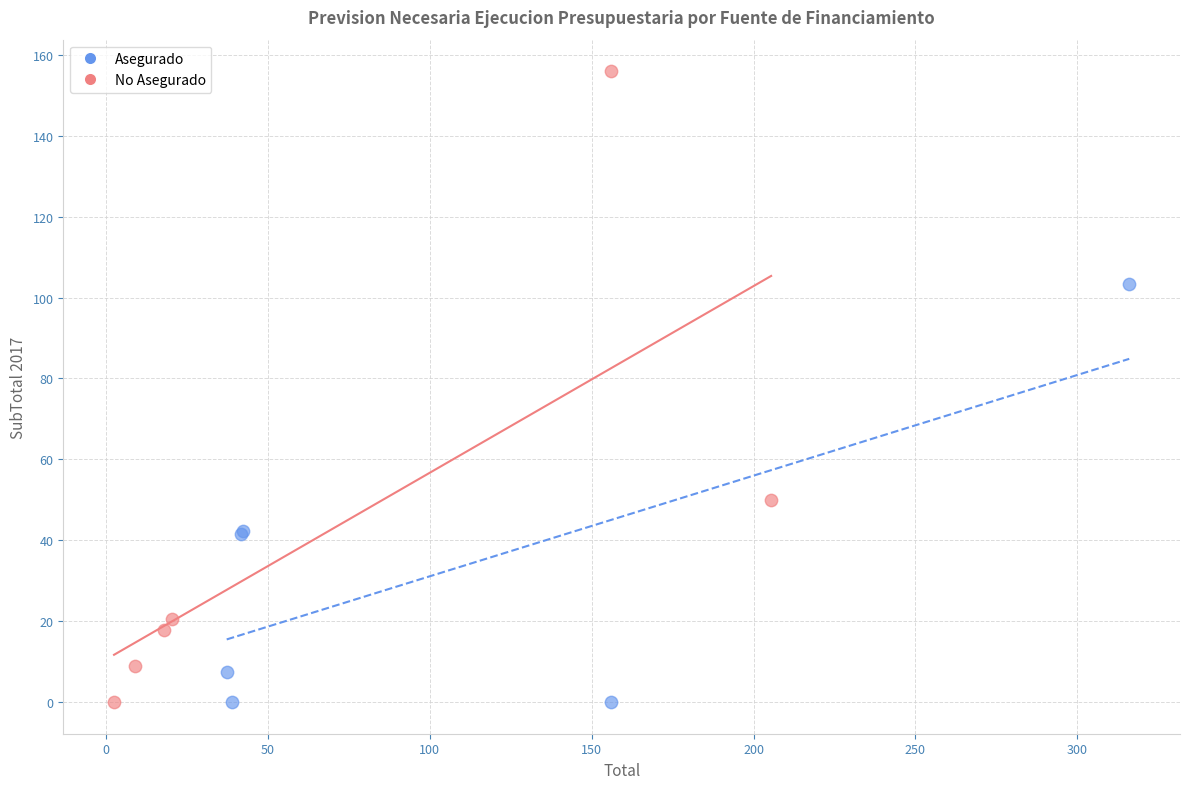

Which series reaches the maximum Y coordinate?

No Asegurado